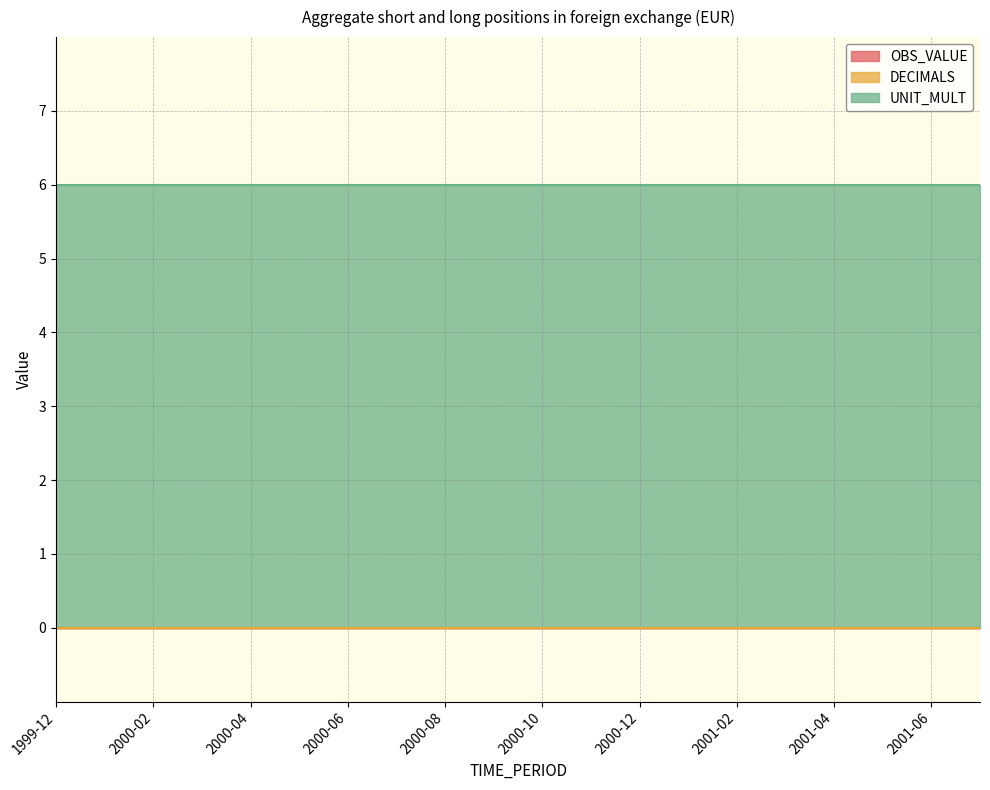

The value of OBS_VALUE at 2000-11 is 0. True or false?

True